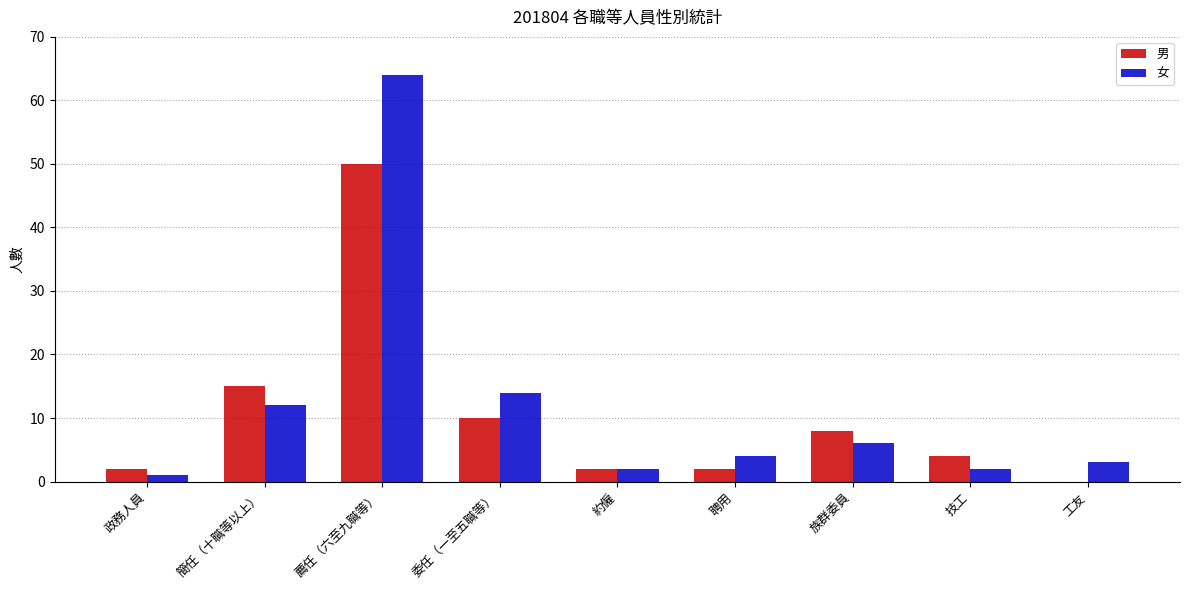

Where is 男 nearest to the value 25?

簡任（十職等以上）